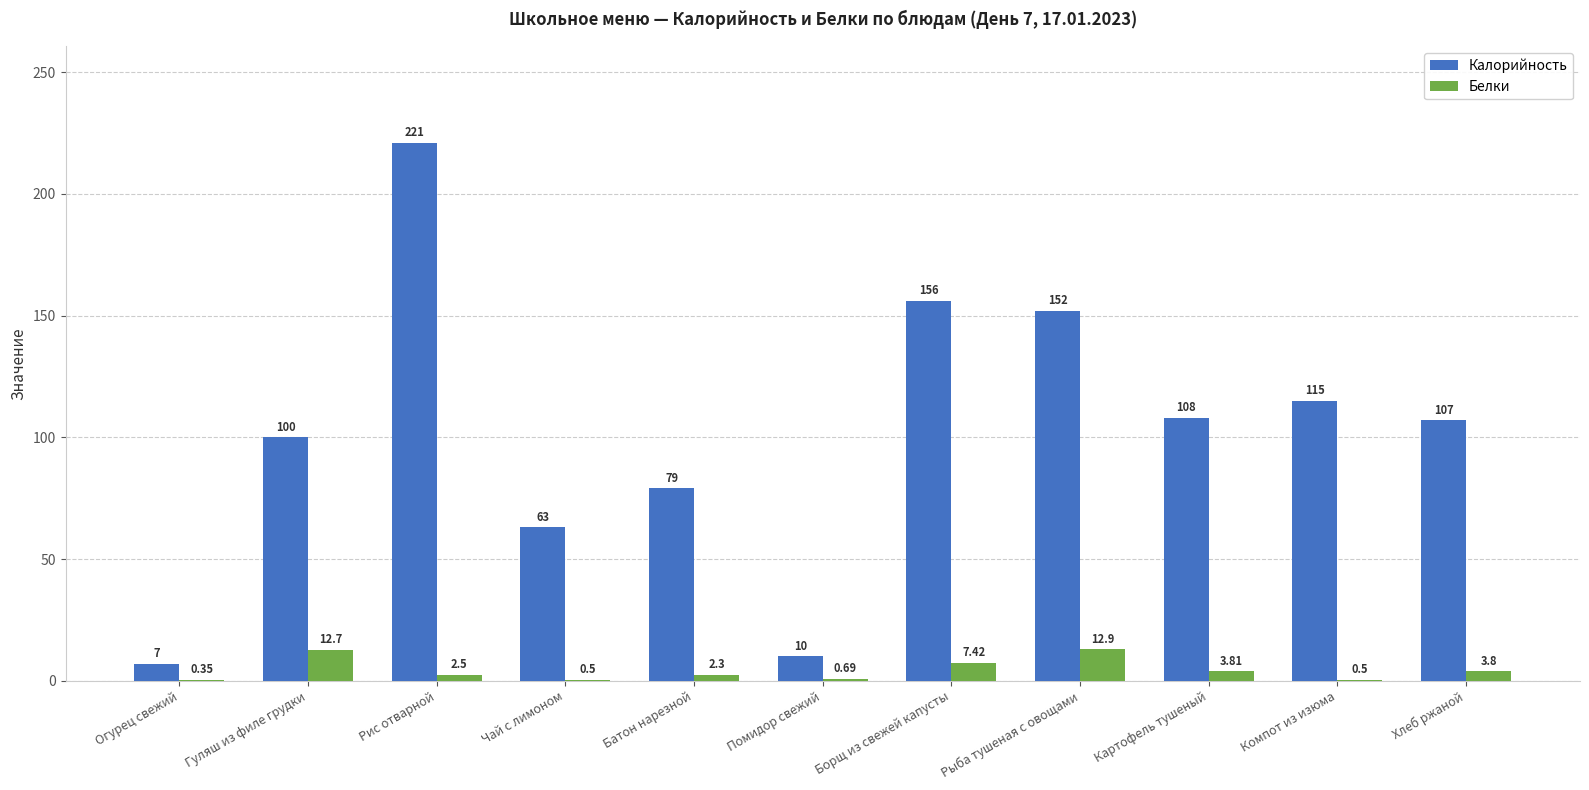

At which label does Калорийность first exceed 107?

Рис отварной